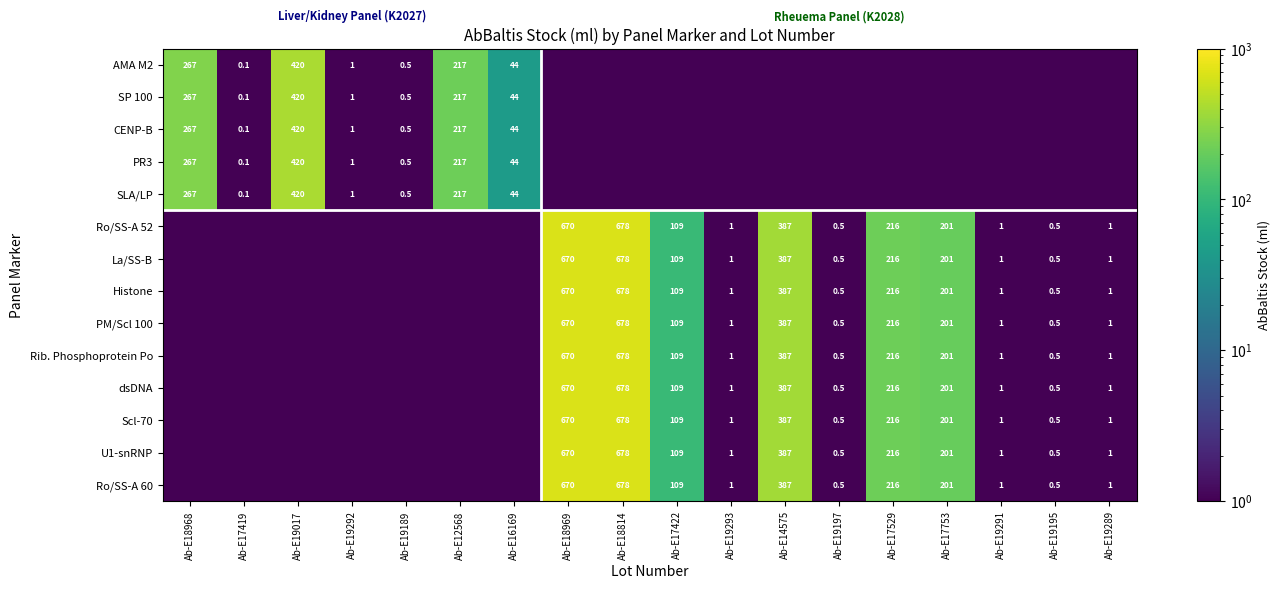

What is the difference between the maximum and minimum values in the SLA/LP series?

419.8